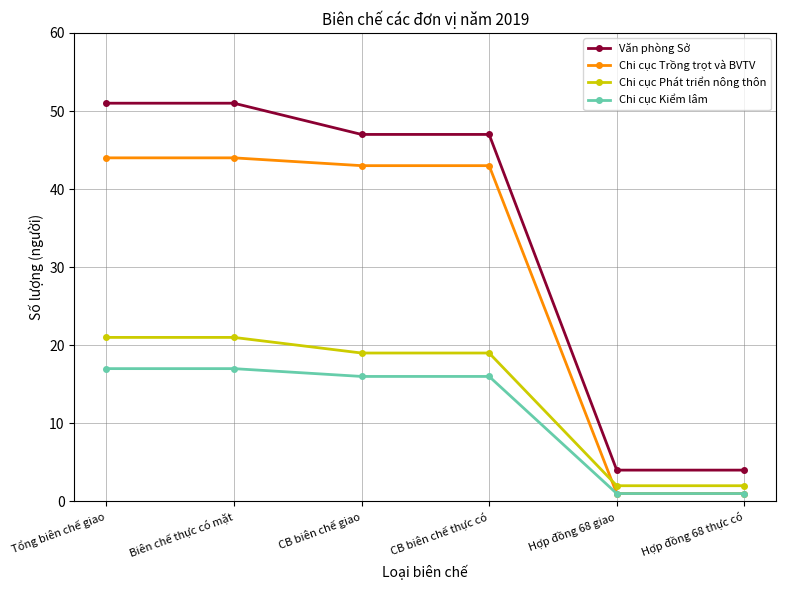

What is the label of the 3rd point from the right?

CB biên chế thực có